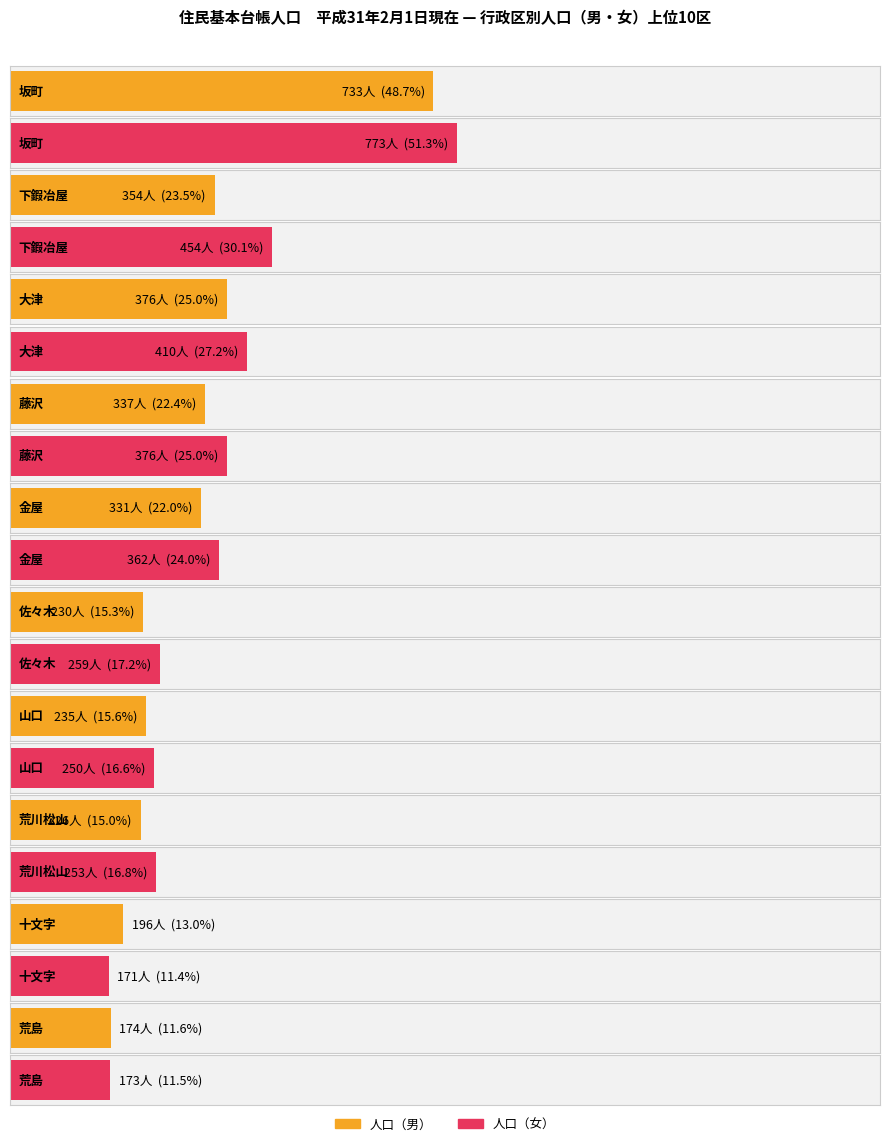

What is the maximum value shown in the chart?

773